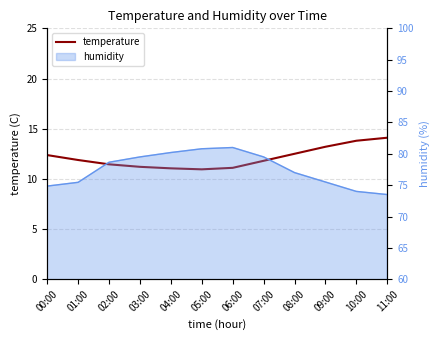

True or false: there are more than 1 points higher than both neighbors.

False